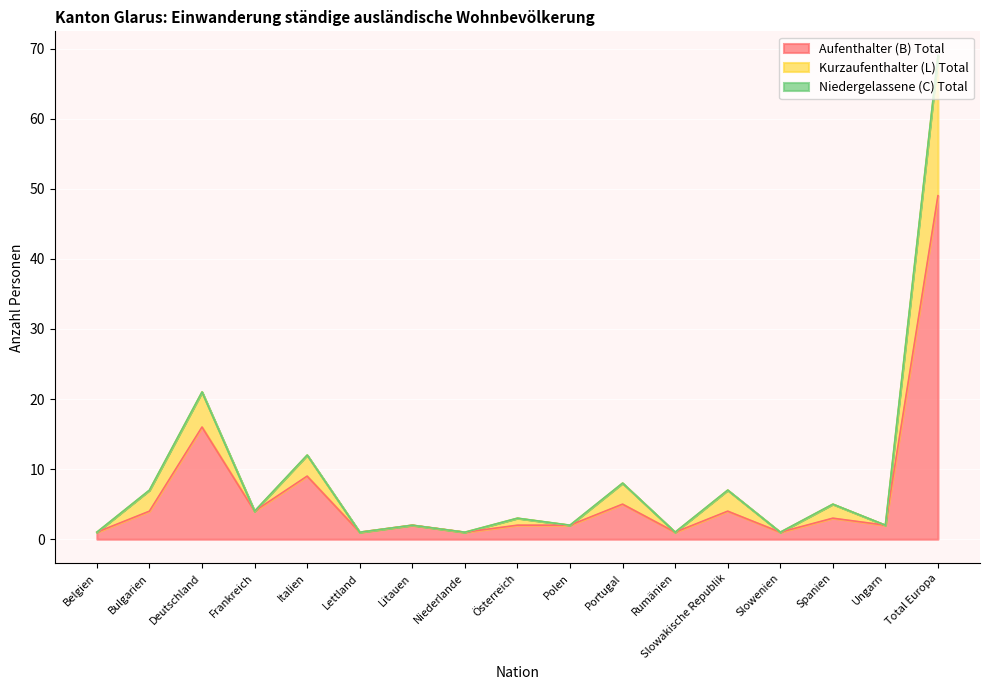

Is the value of Kurzaufenthalter (L) Total at Total Europa greater than the value of Aufenthalter (B) Total at Deutschland?

Yes